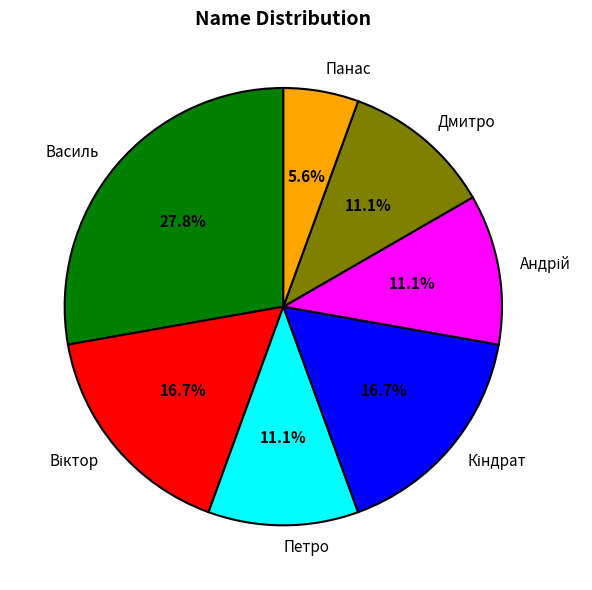

What percentage is the Василь slice, to the nearest percent?

28%